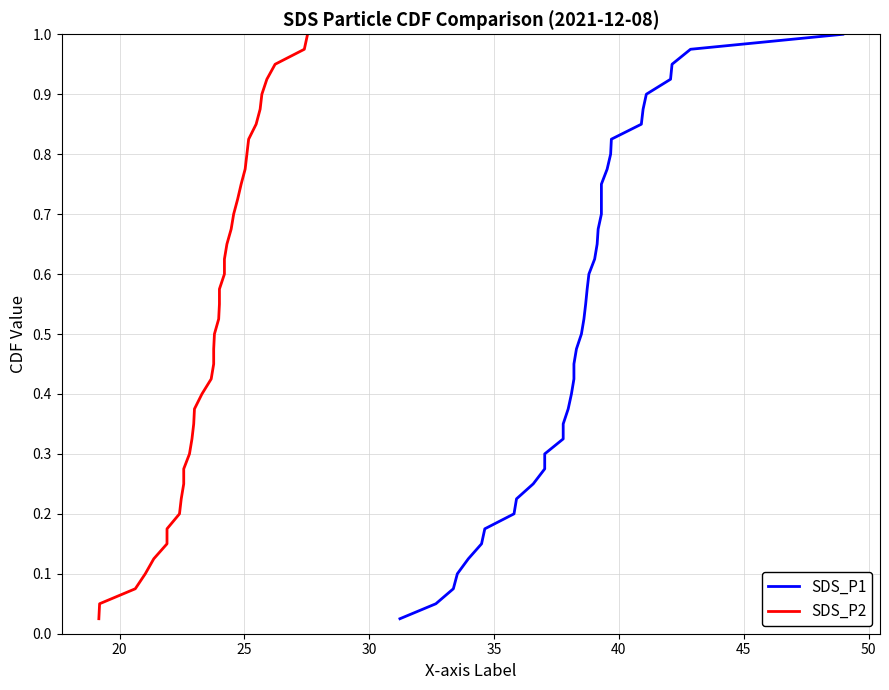

What is the maximum value for SDS_P2?

1.0